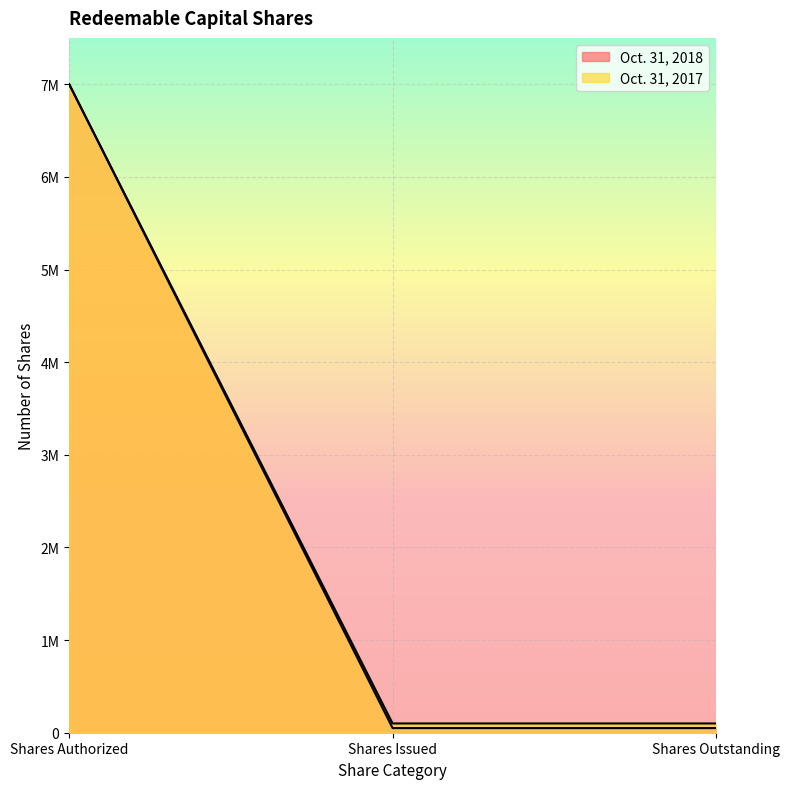

Does the chart display data point markers on the line(s)?

No